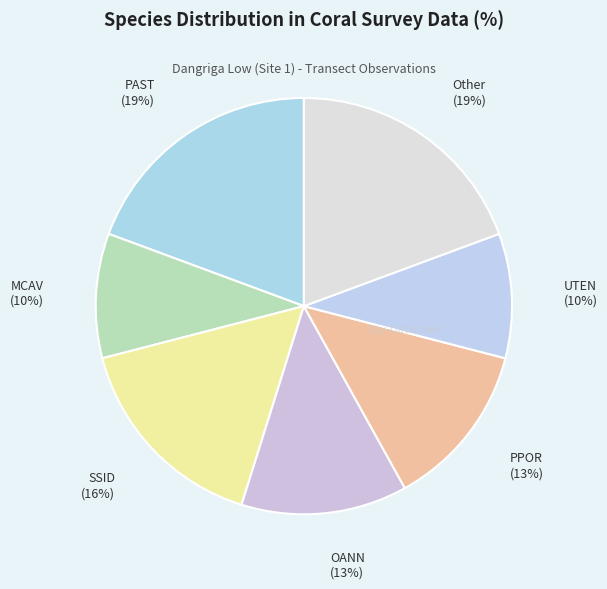

How many slices are in this pie chart?

7